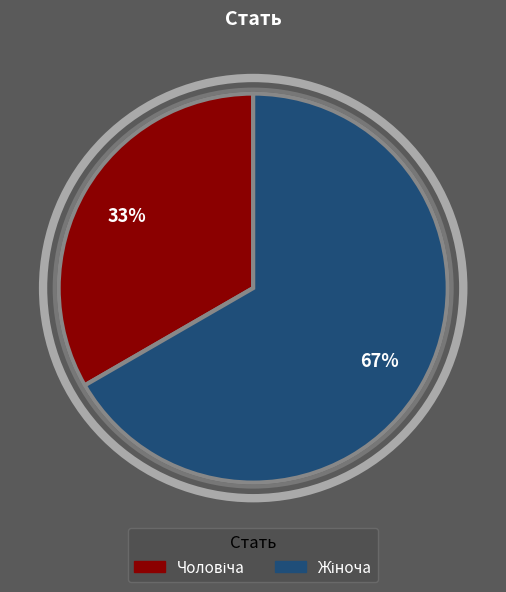

Count the number of slices in the pie.

2